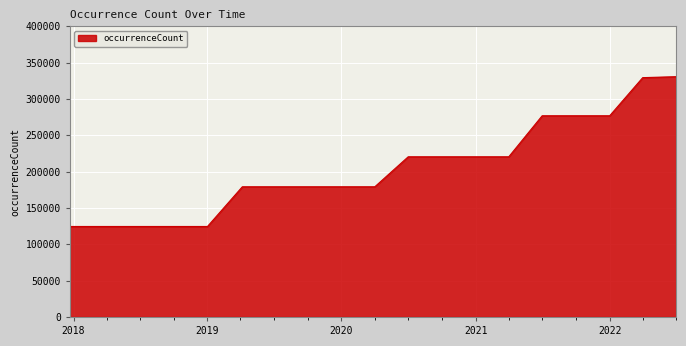

What is the smallest value displayed?

124500